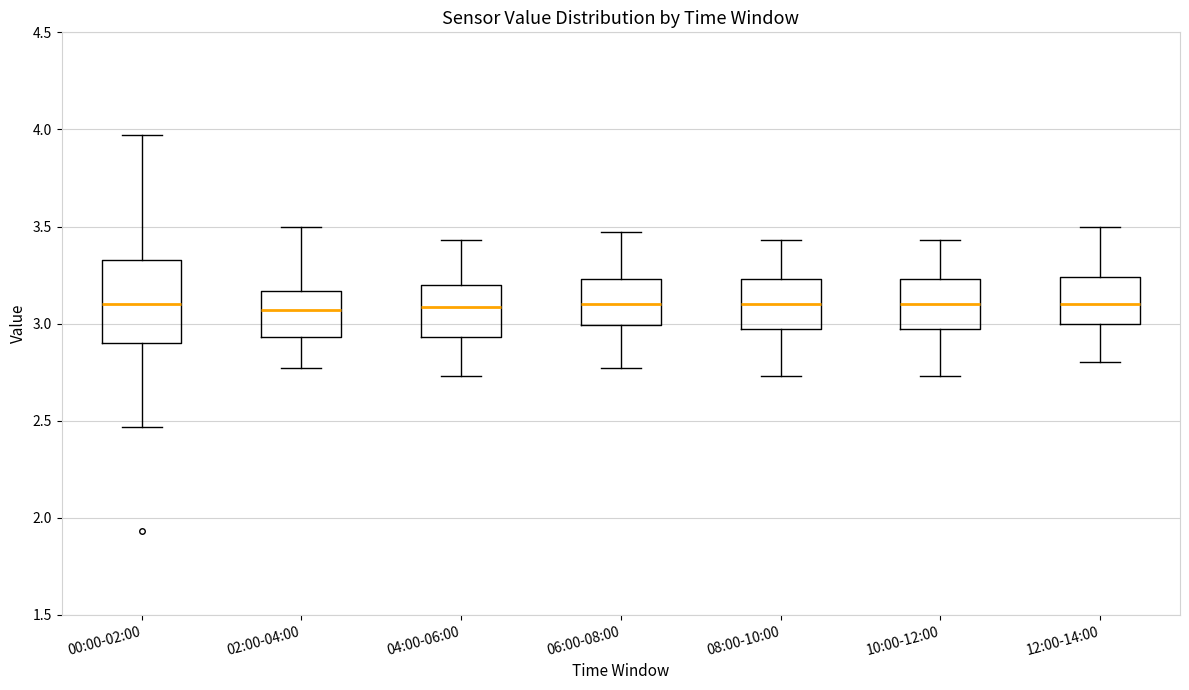

Which box is the tallest, from its lower edge to its upper edge?

00:00-02:00